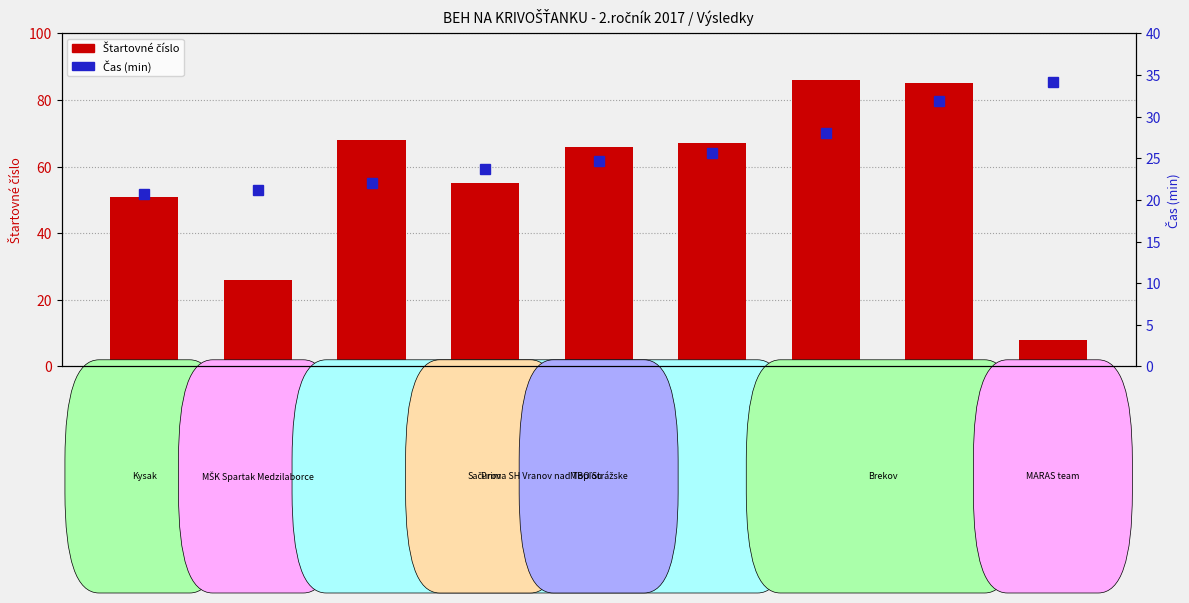

Which series has the largest total across all categories?

Štartovné číslo